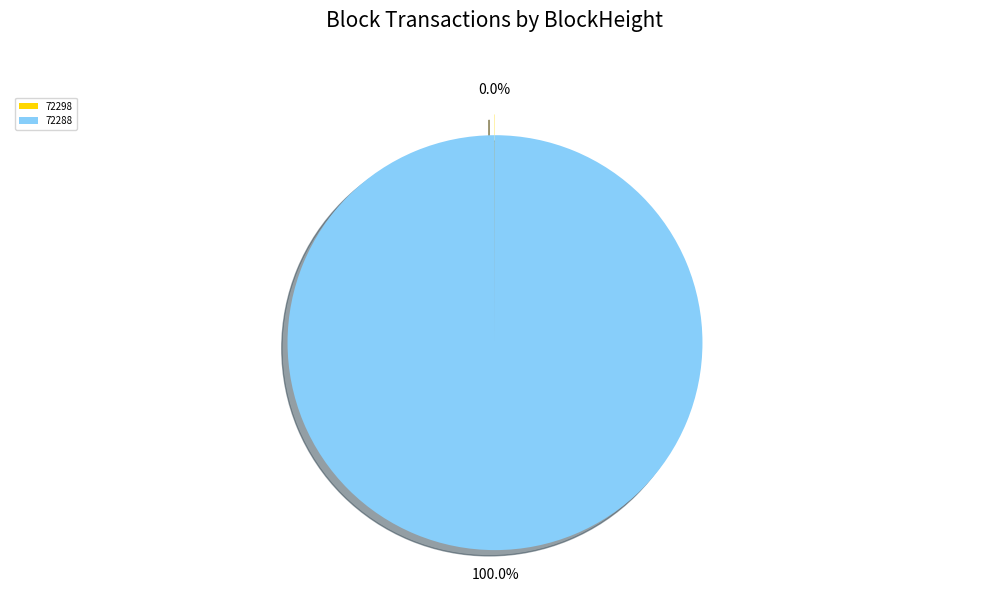

Is 72288 the majority of the pie?

Yes